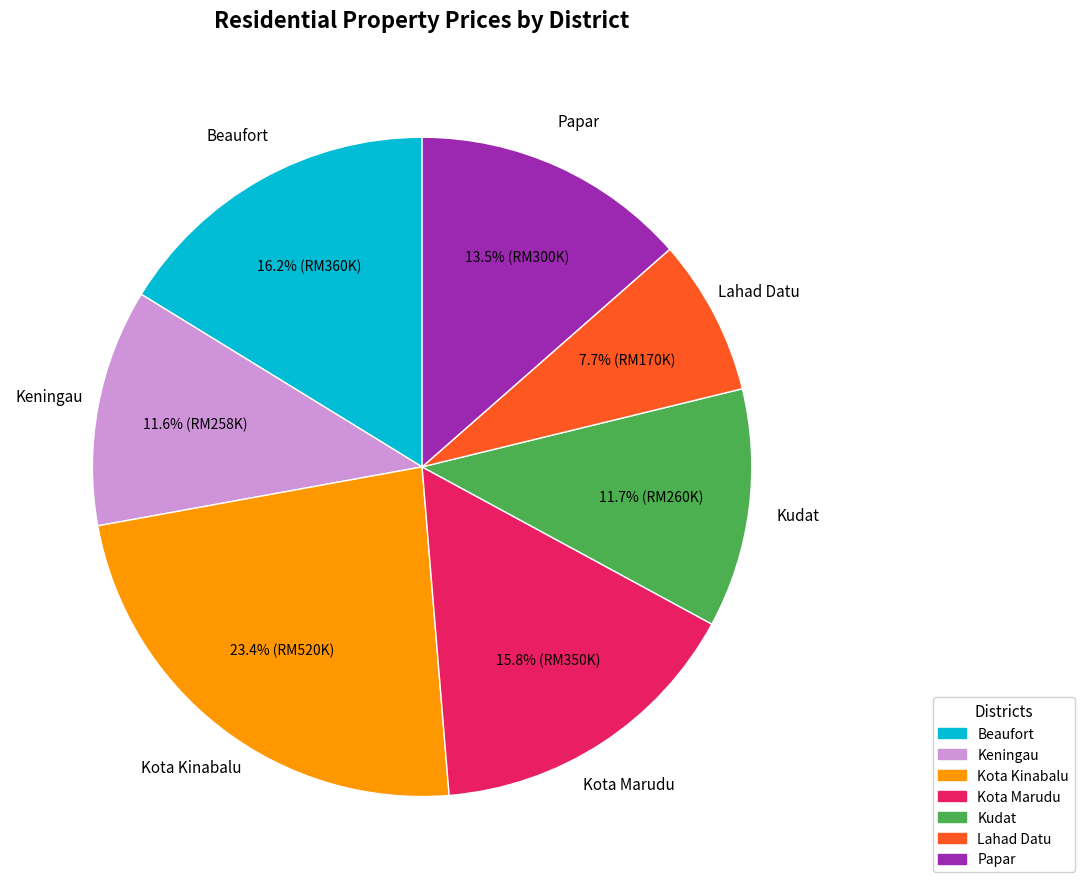

Is Beaufort the majority of the pie?

No